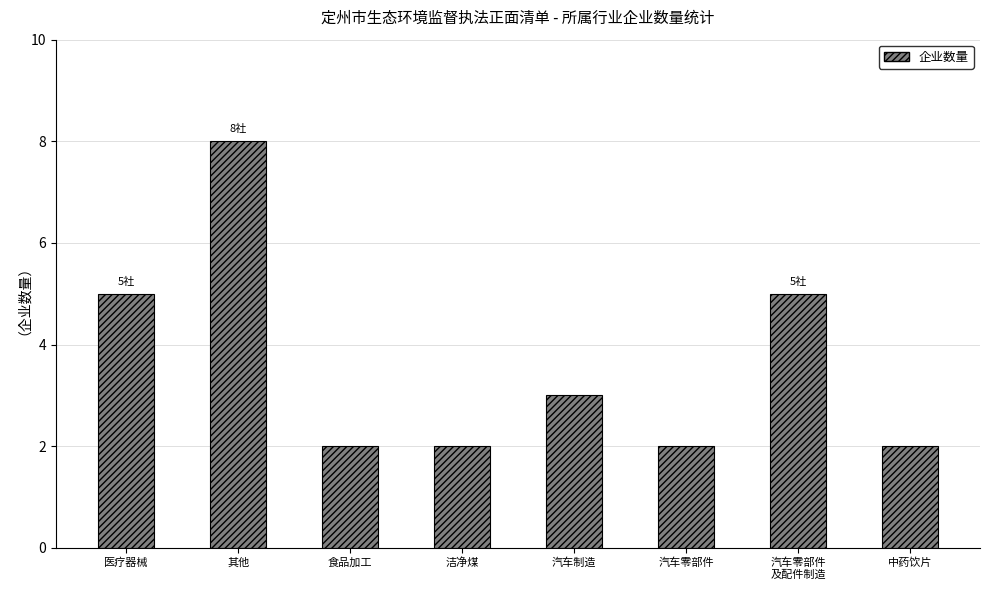

How many bars are there in total?

8